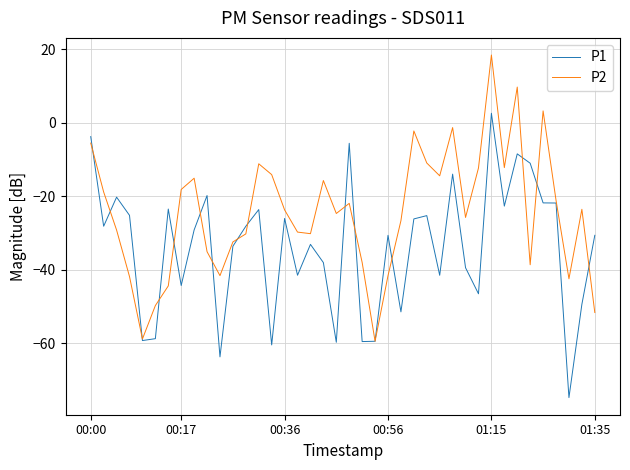

List the series in order of their overall mean, lowest first.

P1, P2